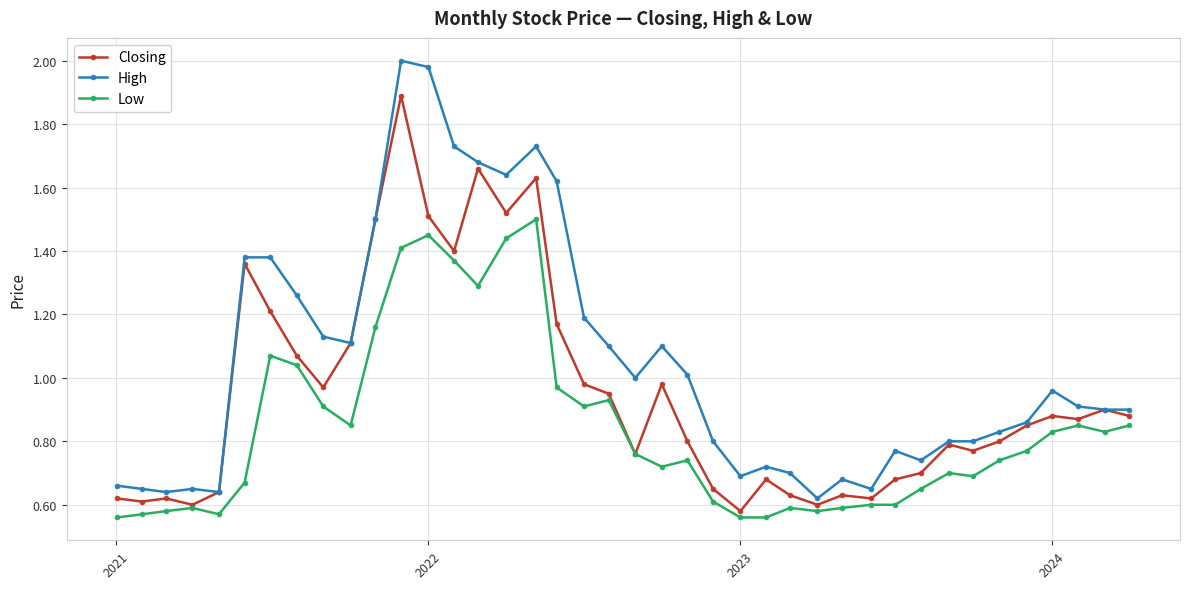

True or false: Low and High cross at least once.

False